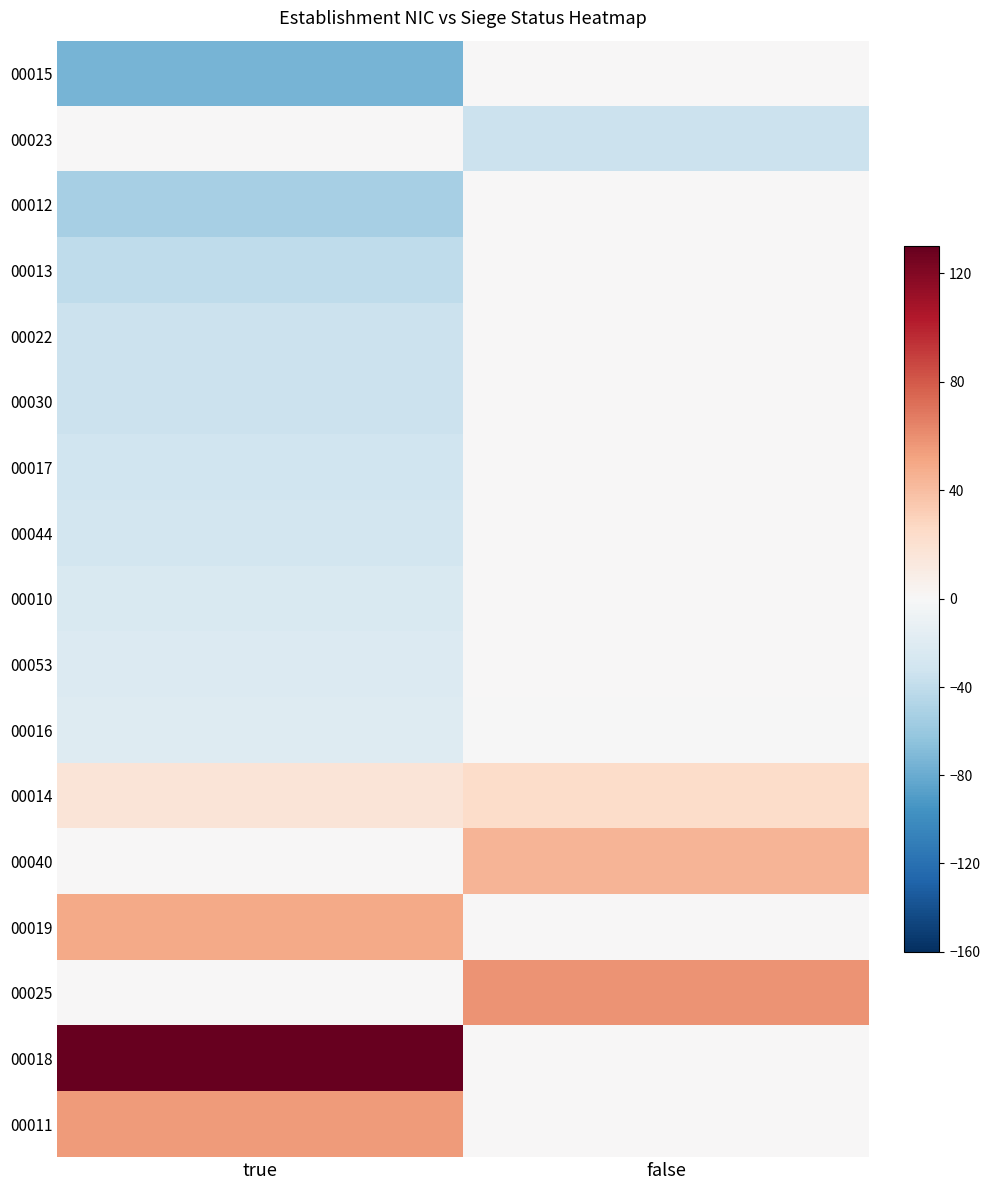

Reading left to right, extract all data points from this chart.

00015: true=-74.1	false=0.0
00023: true=0.0	false=-33.8
00012: true=-53.2	false=0.0
00013: true=-40.6	false=0.0
00022: true=-34.1	false=0.0
00030: true=-33.8	false=0.0
00017: true=-31.9	false=0.0
00044: true=-29.3	false=0.0
00010: true=-24.6	false=0.0
00053: true=-22.5	false=0.0
00016: true=-20.7	false=-0.1
00014: true=17.2	false=23.9
00040: true=0.0	false=44.6
00019: true=49.4	false=0.0
00025: true=0.0	false=58.1
00018: true=150.0	false=0.0
00011: true=55.5	false=0.0